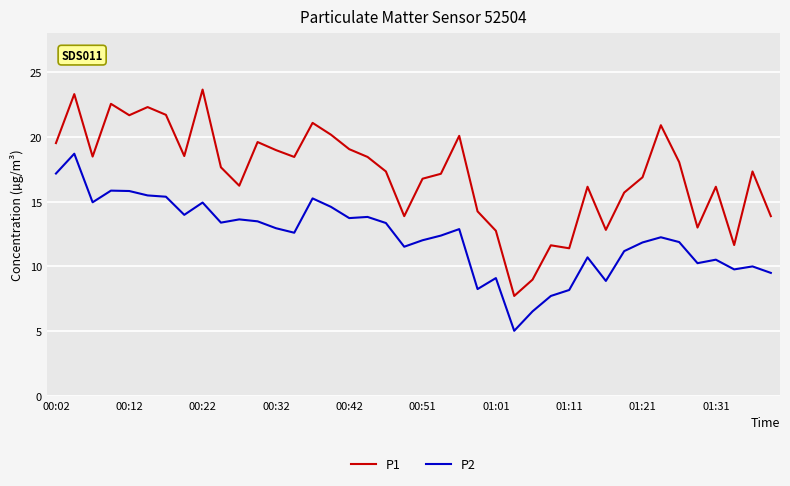

List the series in order of their peak value, lowest first.

P2, P1